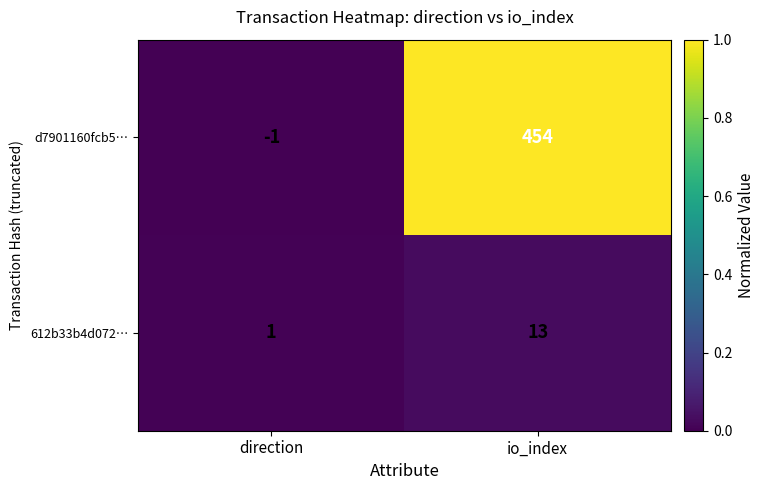

Reading right to left, extract all data points from this chart.

d7901160fcb5…: io_index=454	direction=-1
612b33b4d072…: io_index=13	direction=1